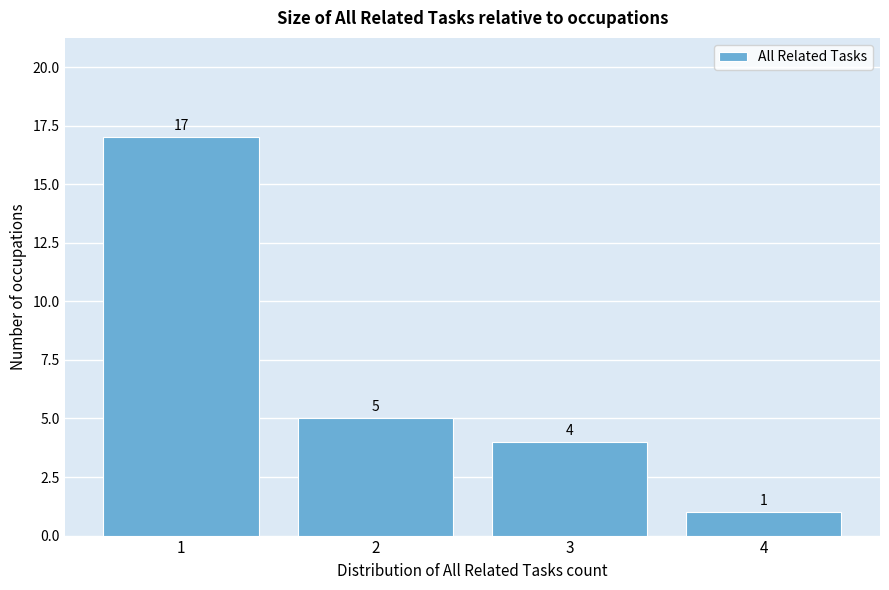

What is the height of the bar covering 2.5 to 3.5 on the x-axis?

4